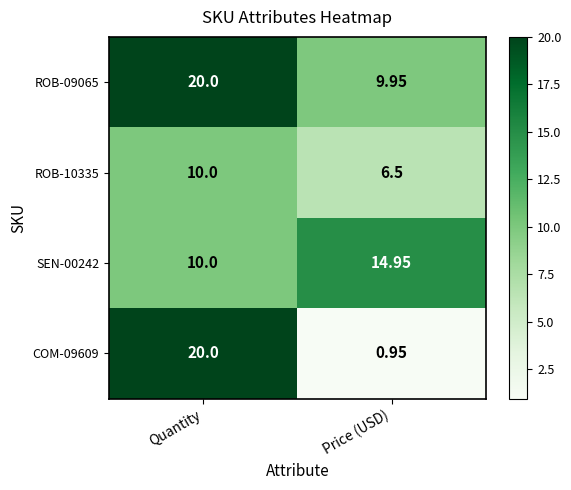

List the series in order of their peak value, lowest first.

ROB-10335, SEN-00242, ROB-09065, COM-09609